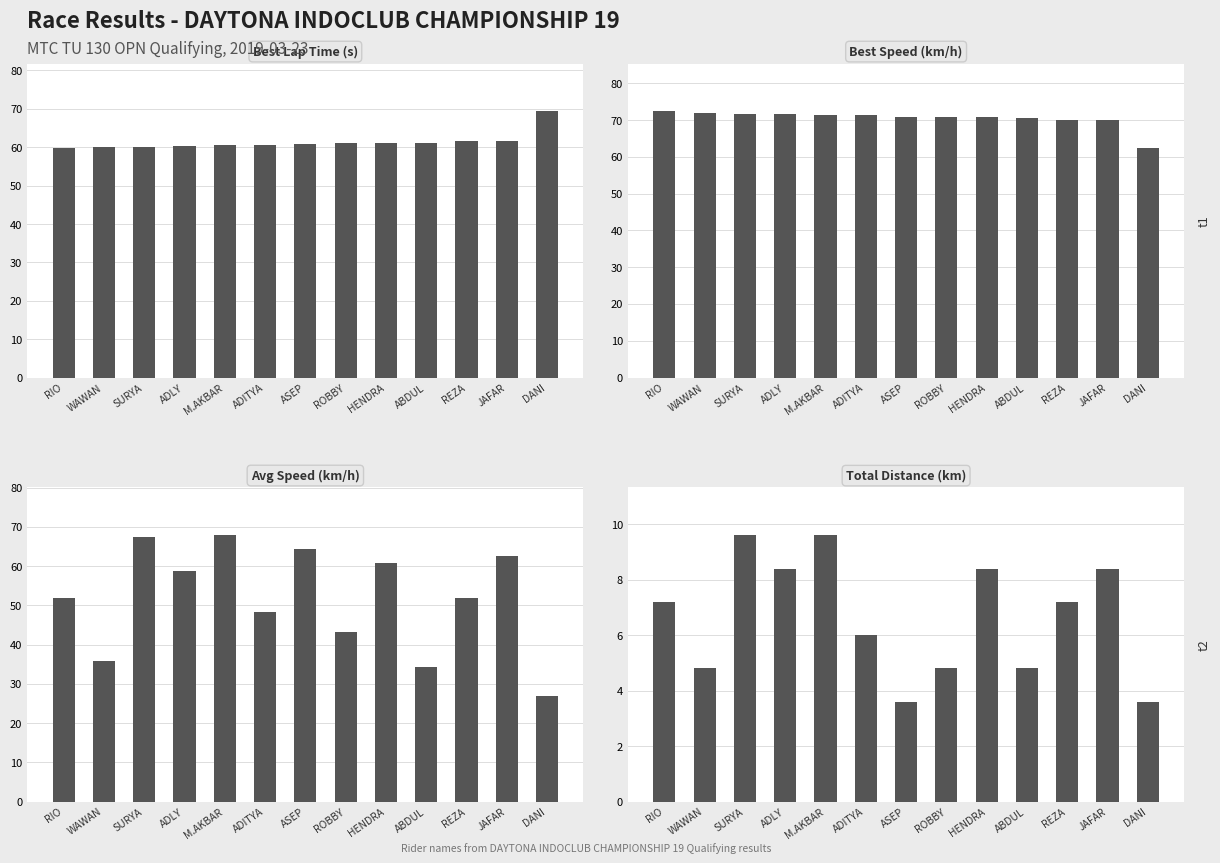

What is the spread (max minus min) of values at SURYA?

62.2